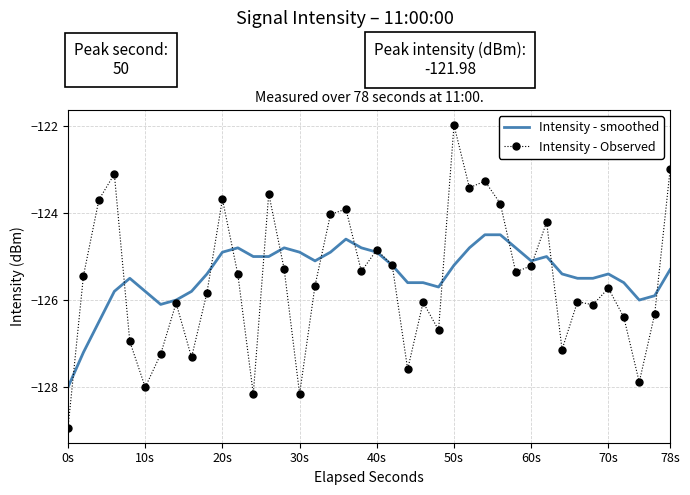

Which series has the widest spread of values?

Intensity - Observed